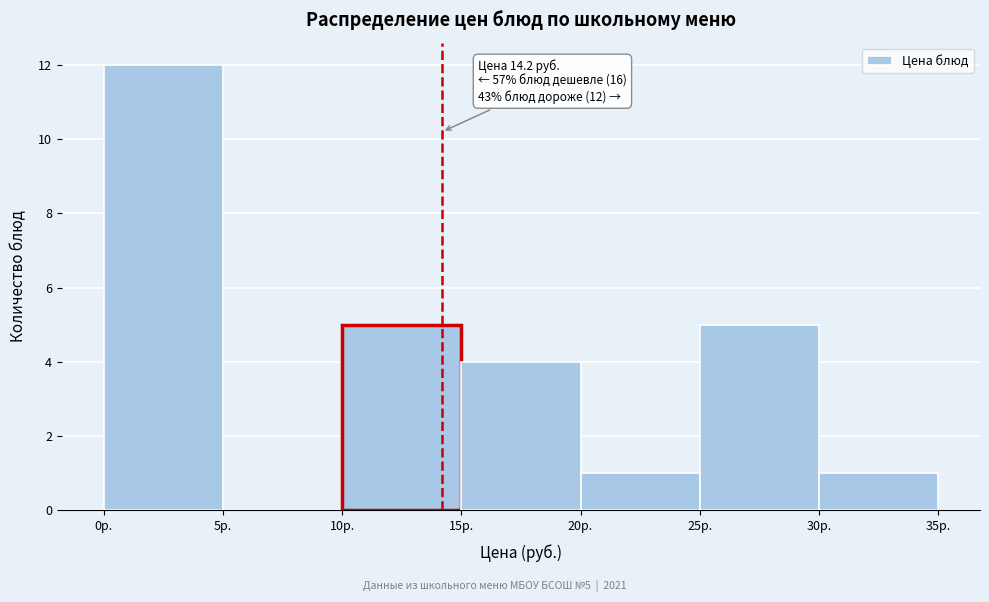

Which range on the x-axis has the tallest bar?

0 to 5